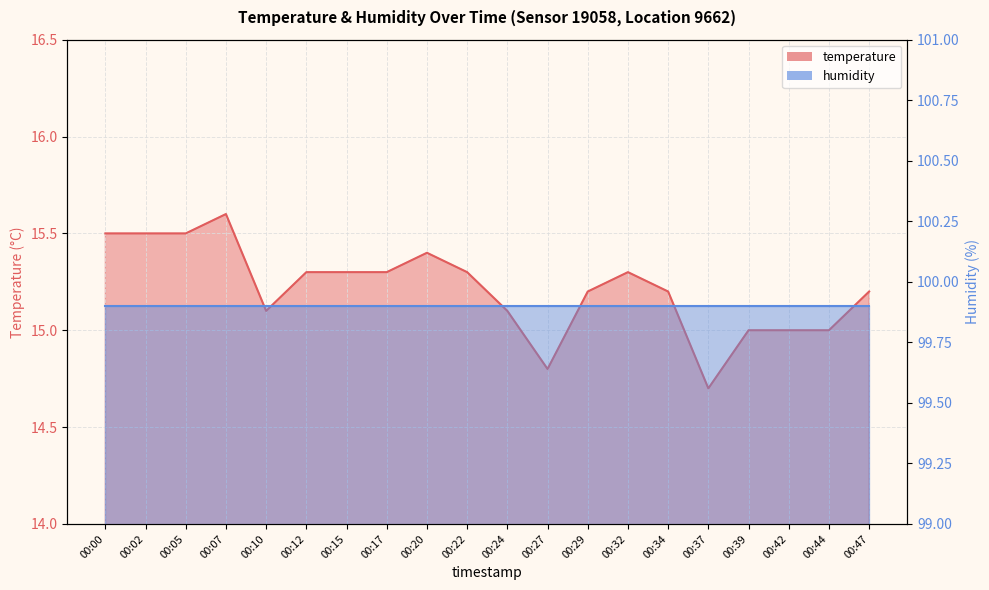

What is the difference between the maximum and minimum values?

0.9